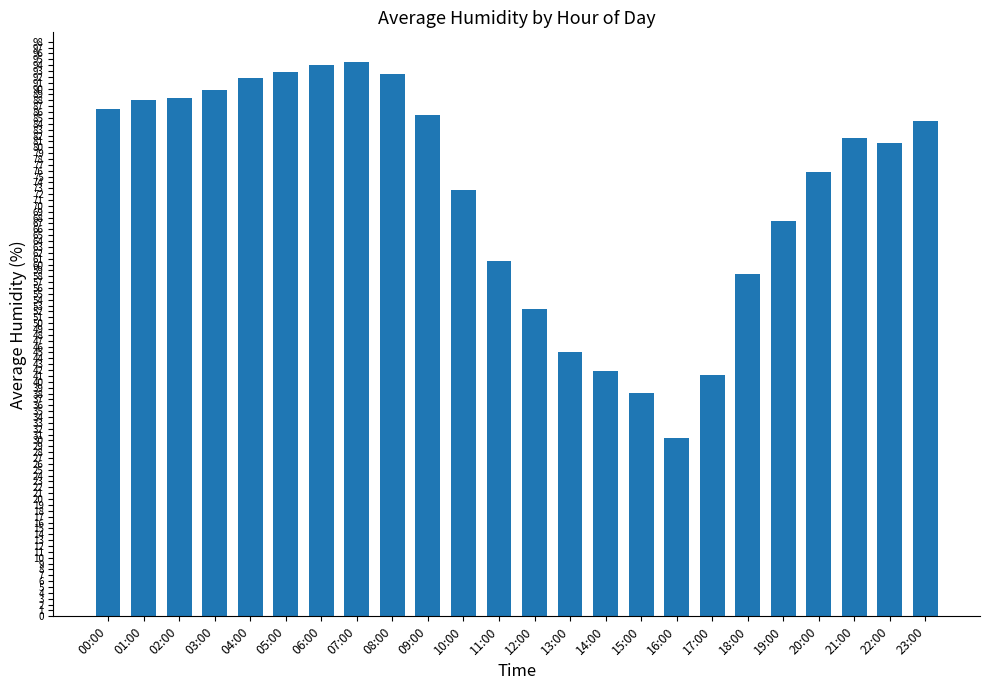

What is the average value?

72.3